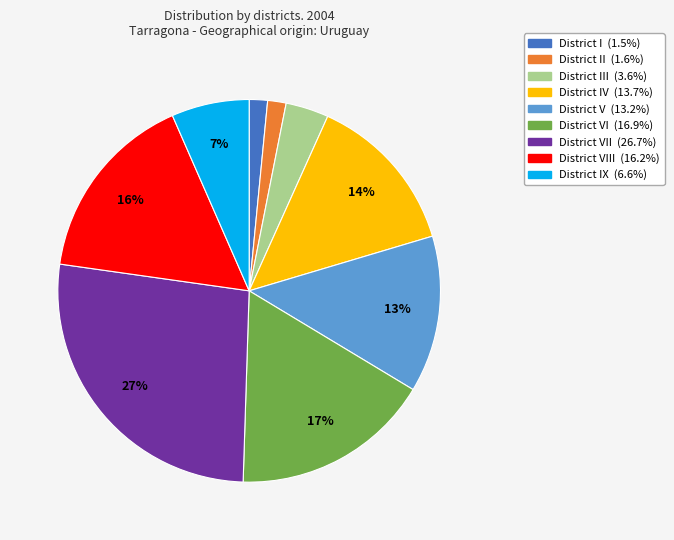

Does any single category account for the majority?

No